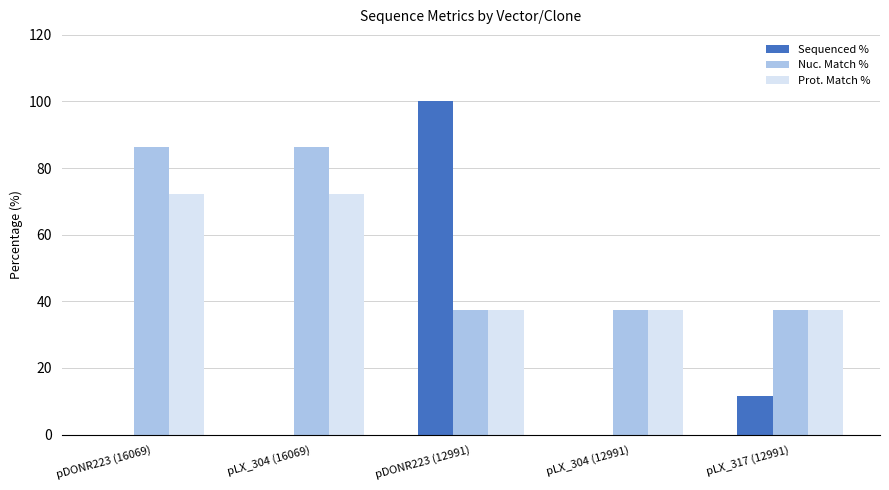

What is the maximum value for Prot. Match %?

72.3